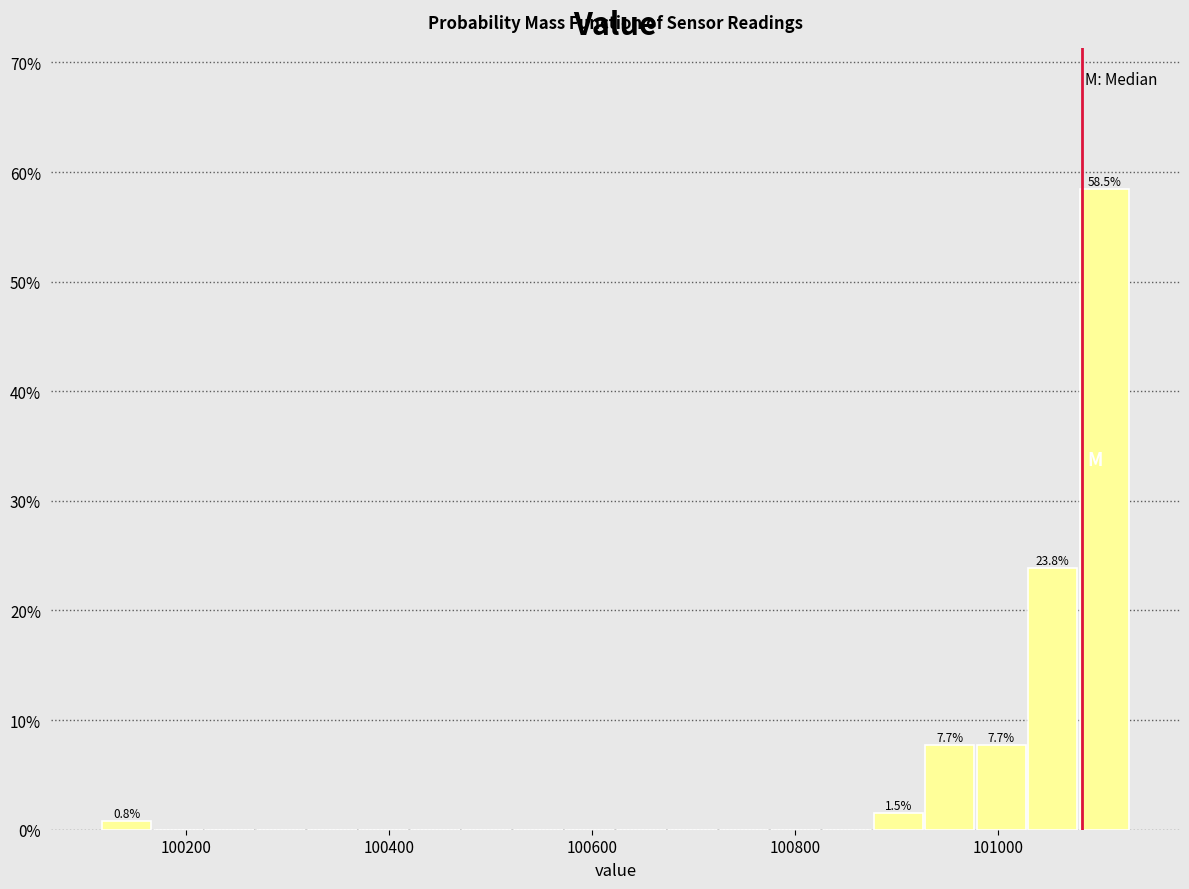

Around what value on the x-axis is the tallest bar? Give the approximate position of its centre, as read against the axis.

101100